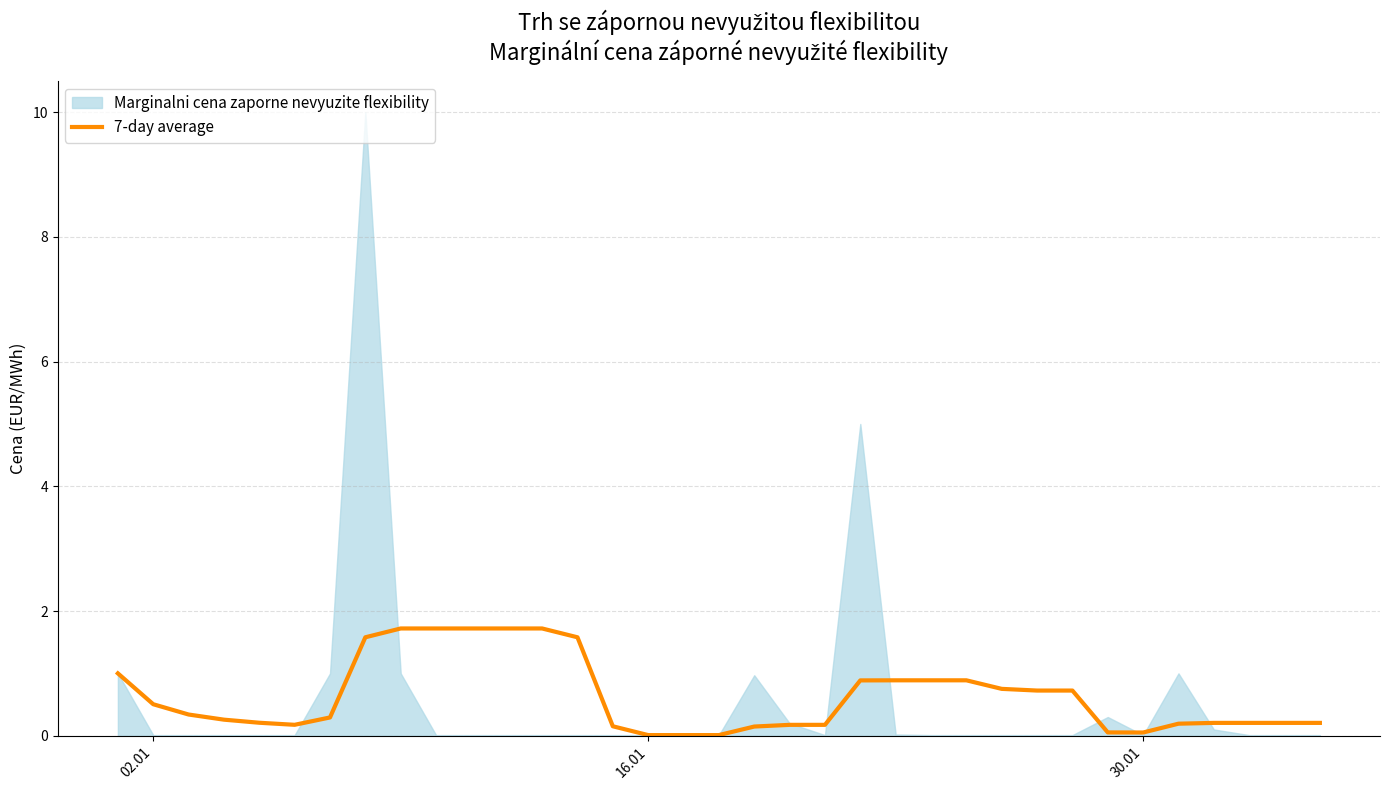

The 7-day average series shows 0.0 at 16.01. True or false?

True